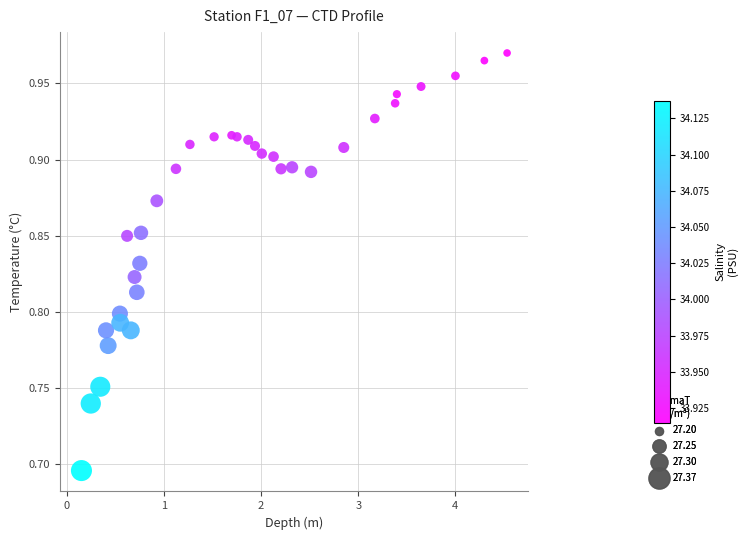

What is the range of X values (max minus min)?

4.4